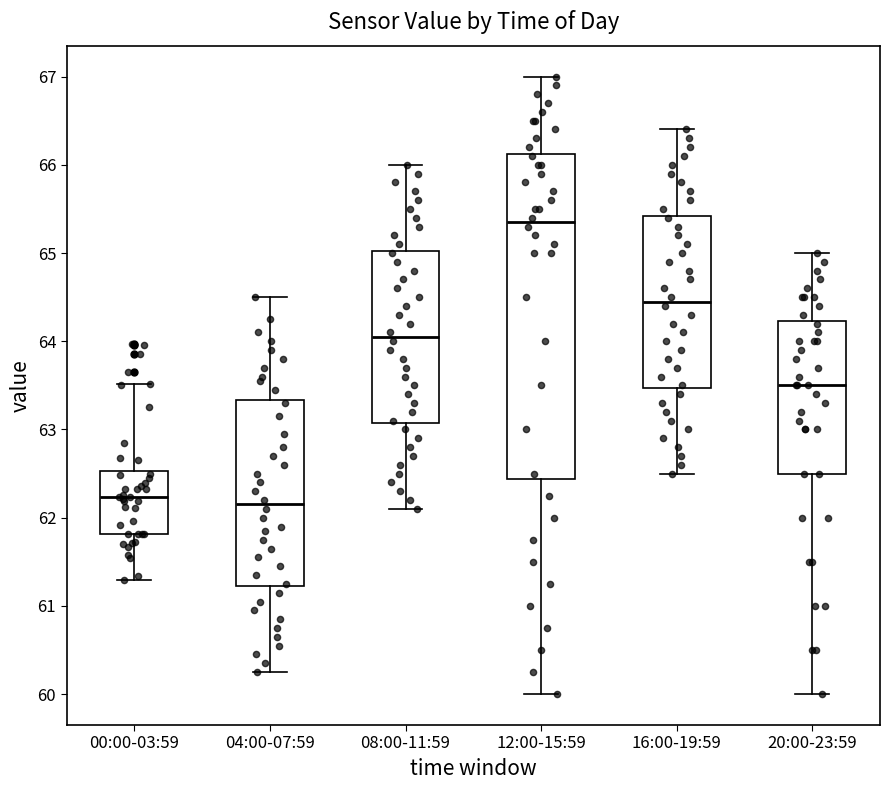

Reading left to right, read every box against the y-axis: the position of its median line, the range the box covers, and the ends of its whiskers. The values are not printed on the chart, so give them approximately, as read against the axis.

00:00-03:59: median 62.2, box 61.8 to 62.5, whiskers 61.3 to 63.5
04:00-07:59: median 62.2, box 61.2 to 63.3, whiskers 60.3 to 64.5
08:00-11:59: median 64.1, box 63.1 to 65.0, whiskers 62.1 to 66.0
12:00-15:59: median 65.4, box 62.4 to 66.1, whiskers 60.0 to 67.0
16:00-19:59: median 64.5, box 63.5 to 65.4, whiskers 62.5 to 66.4
20:00-23:59: median 63.5, box 62.5 to 64.2, whiskers 60.0 to 65.0